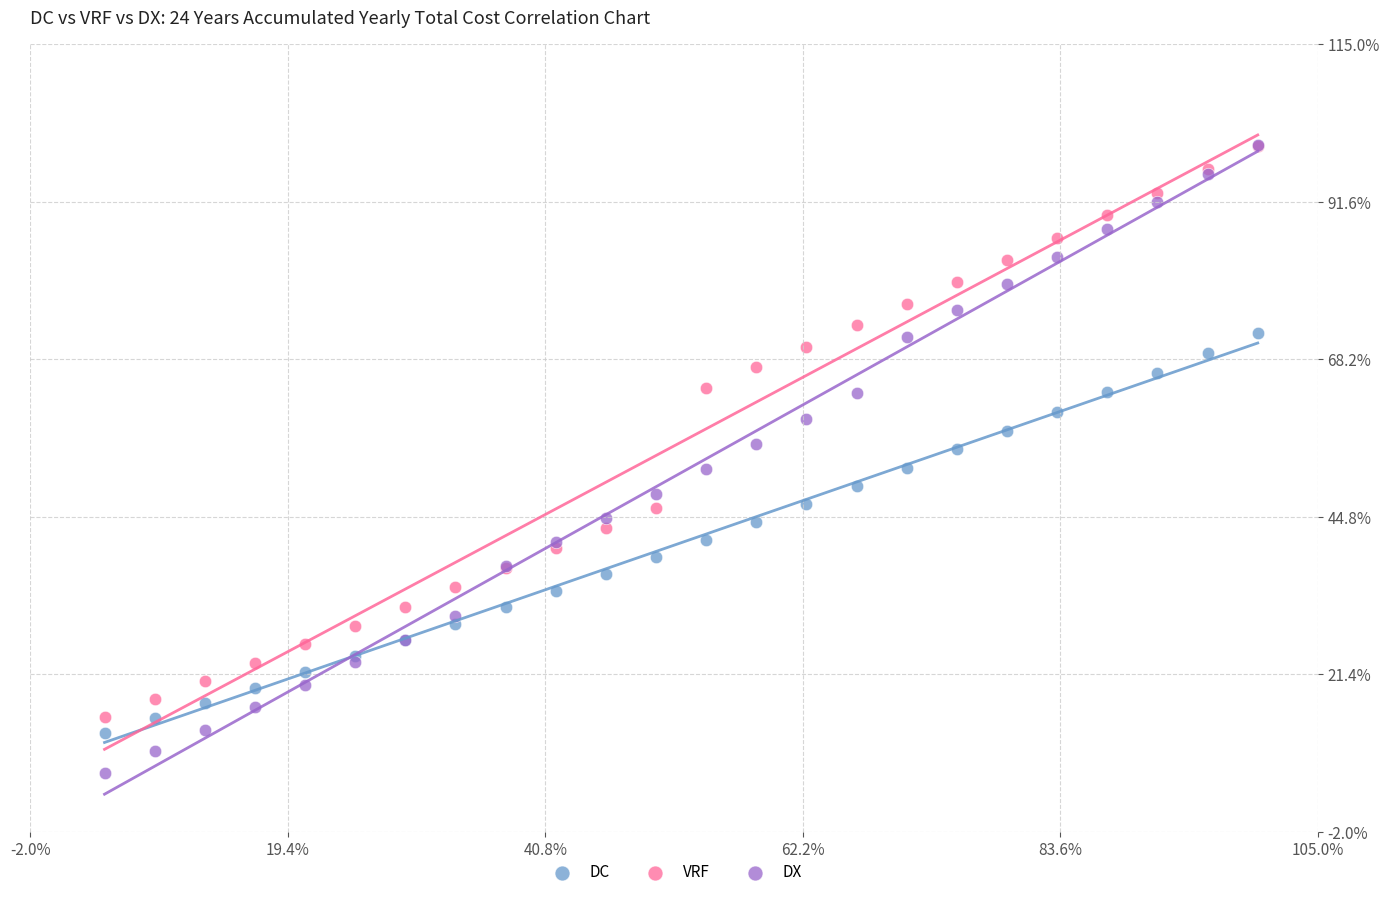

Which series contains the lowest Y value?

DX